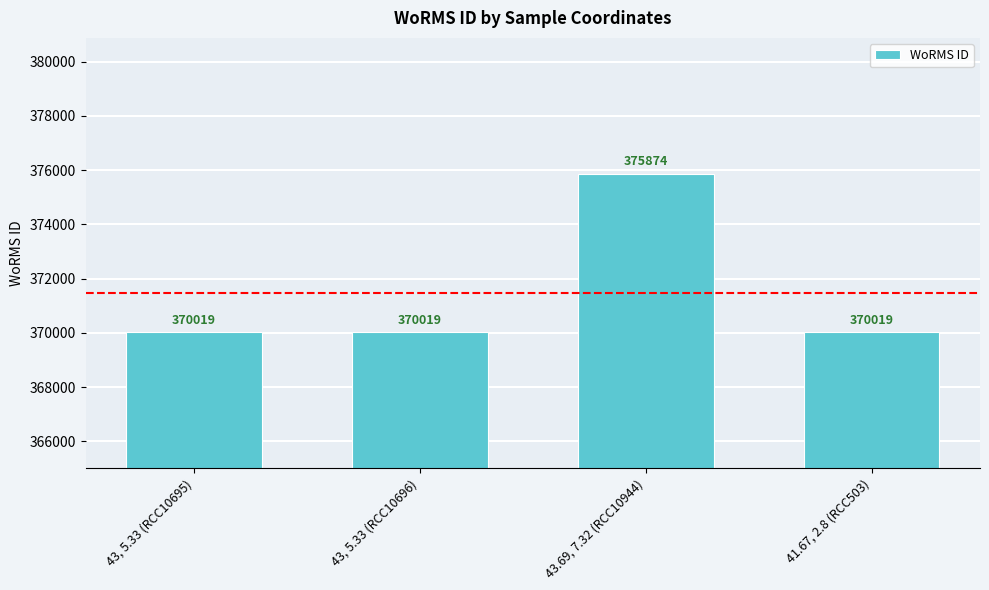

What is the sum of the values at 43.69, 7.32 (RCC10944) and 41.67, 2.8 (RCC503)?

745893